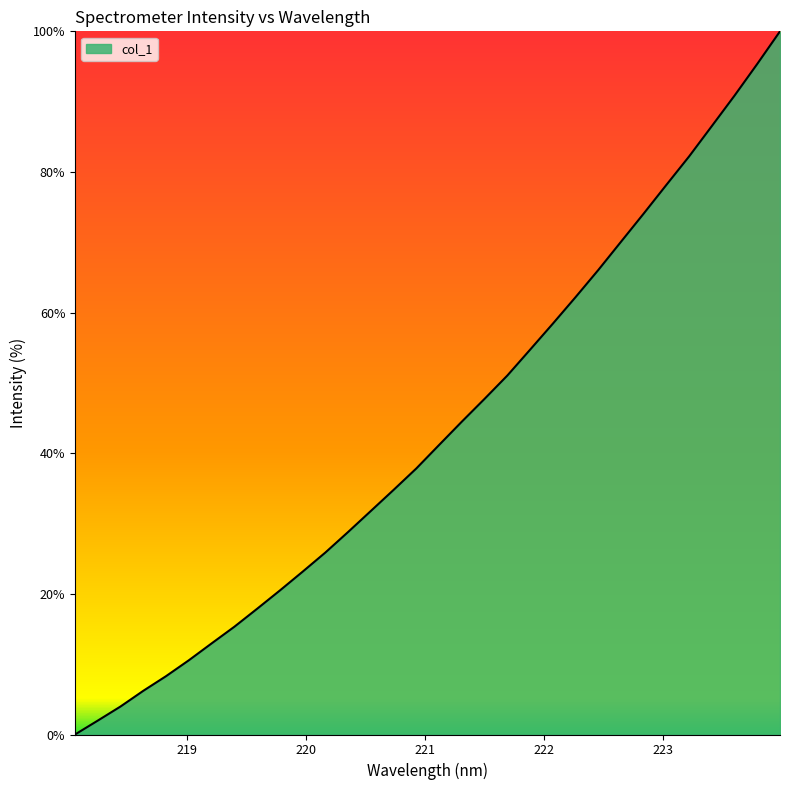

Count the number of categories in the chart.

32